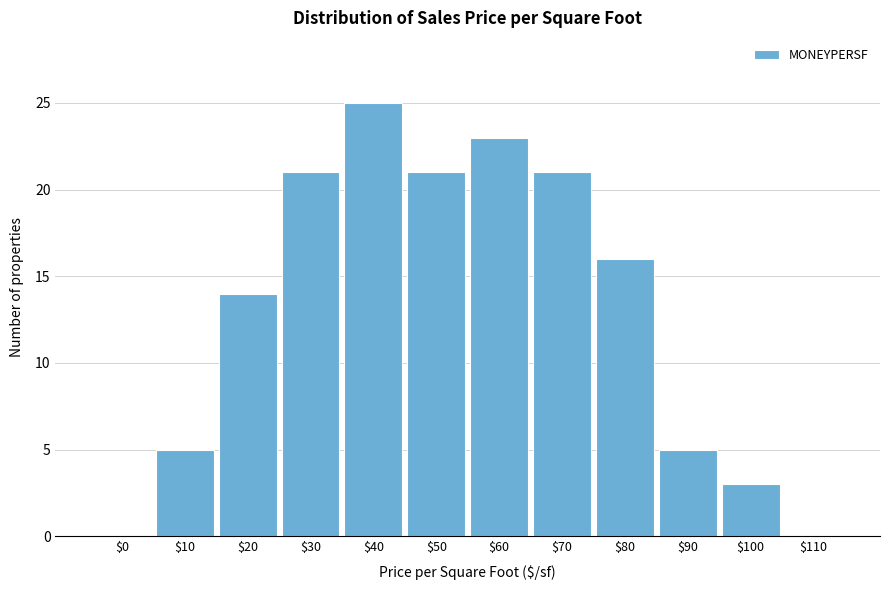

Is it true that the value at $60 is 37?

False